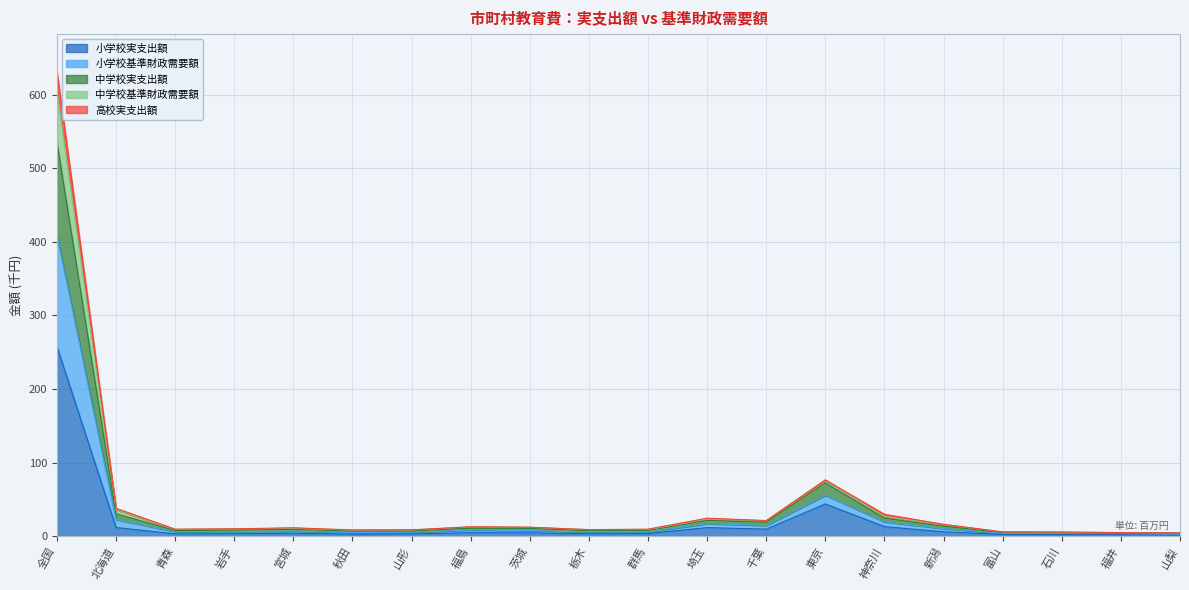

Which category has the highest value in the 高校実支出額 series?

全国